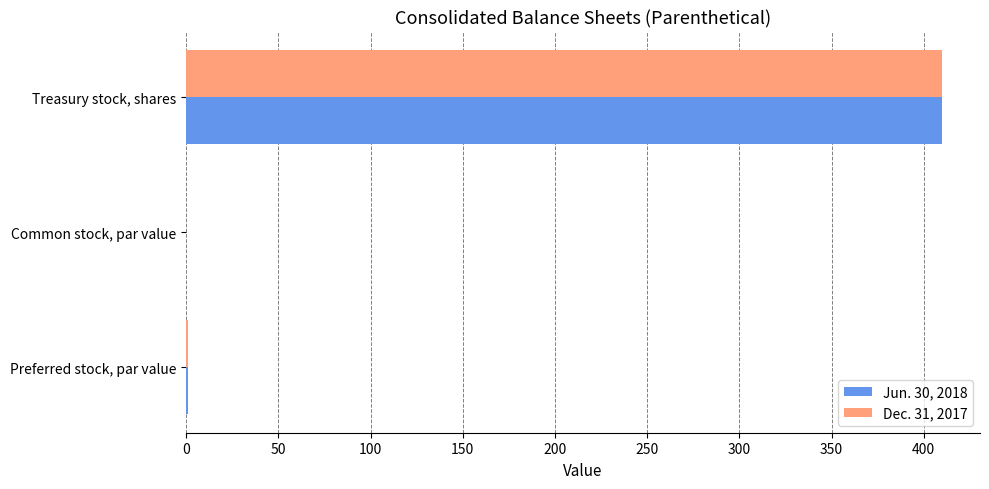

At which category is the sum across all series the highest?

Treasury stock, shares